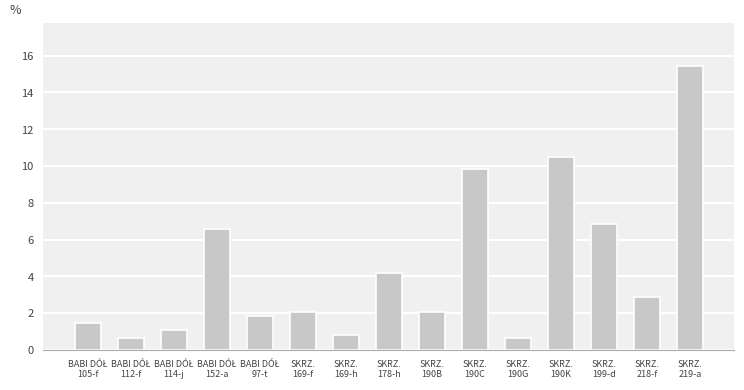

What is the value of the 10th bar from the left?

9.9